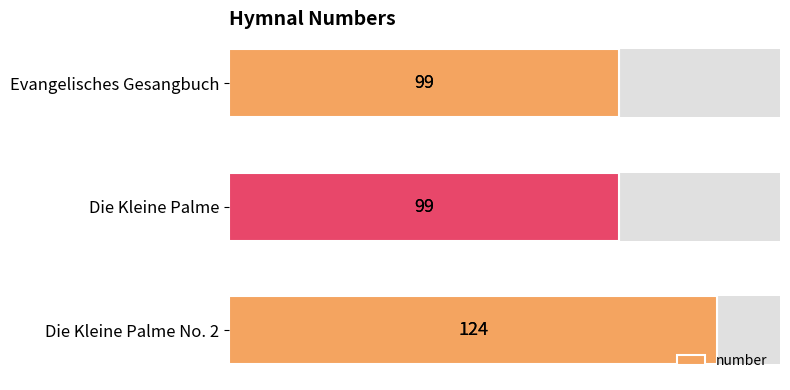

Does the chart contain stacked bars?

No